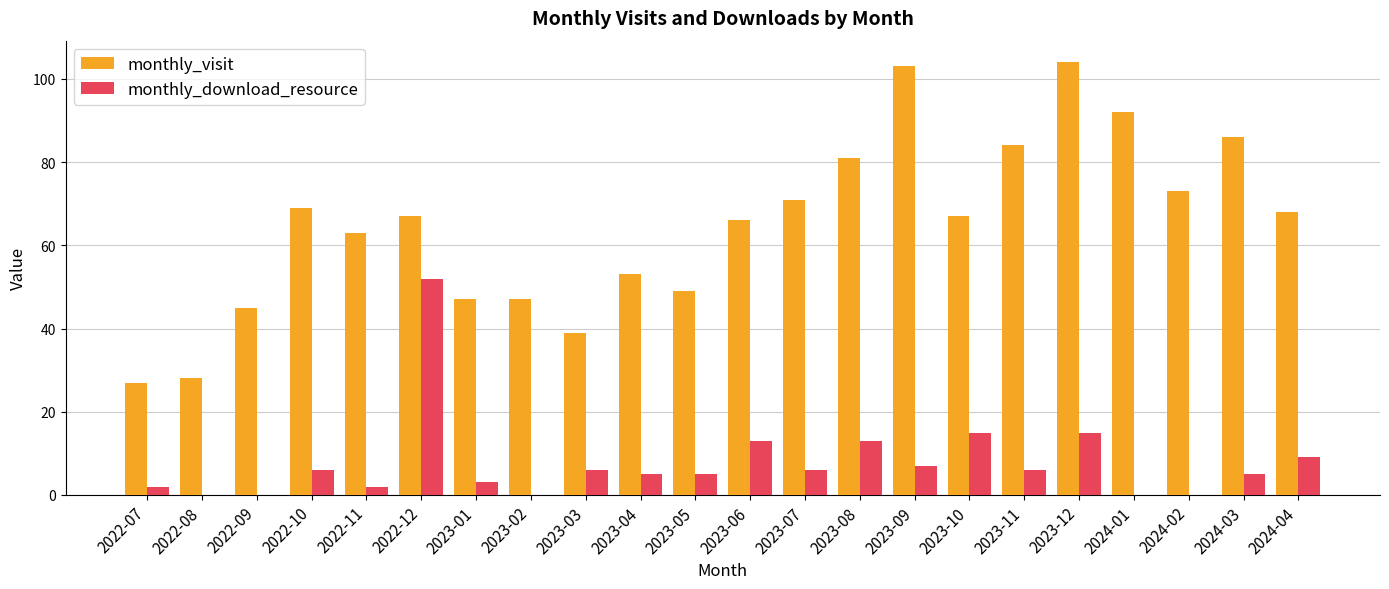

The monthly_download_resource series shows 27 at 2022-08. True or false?

False